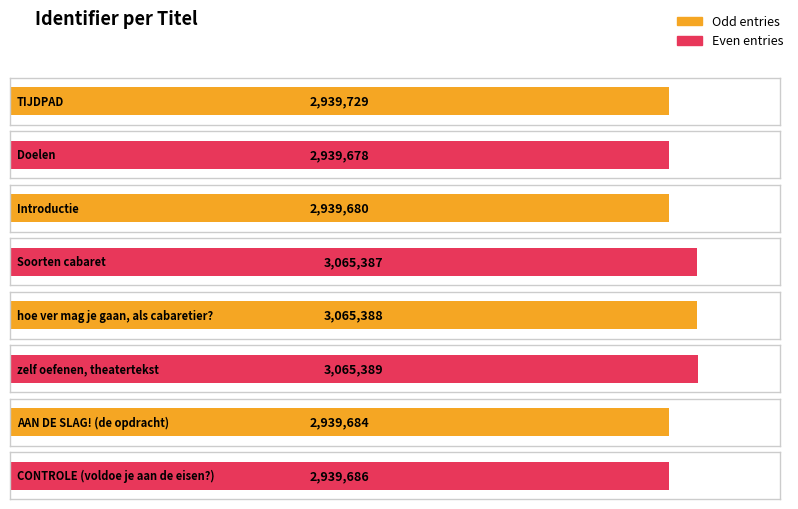

The value at hoe ver mag je gaan, als cabaretier? is 3065388. True or false?

True